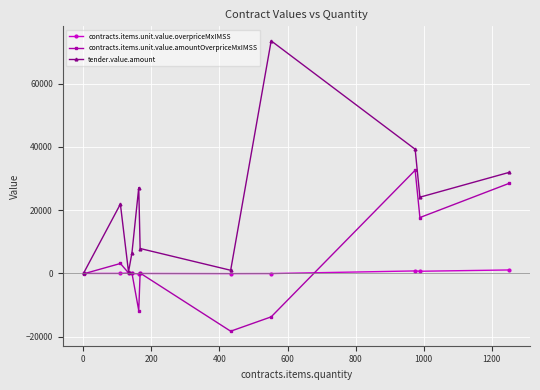

Which series has the largest total across all categories?

tender.value.amount